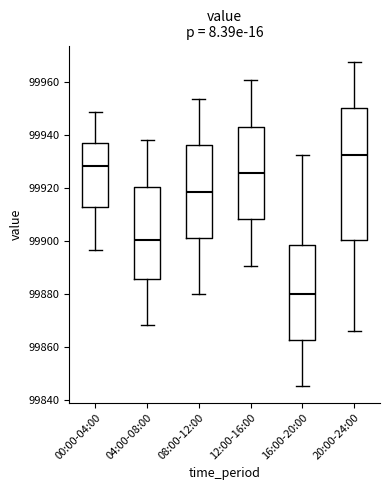

Comparing the boxes themselves (not the whiskers), which one is the tallest?

20:00-24:00